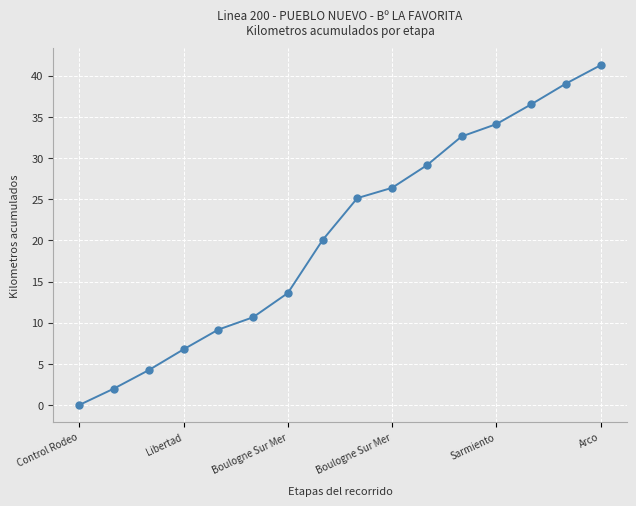

True or false: the data has more than 0 interior local peaks.

False